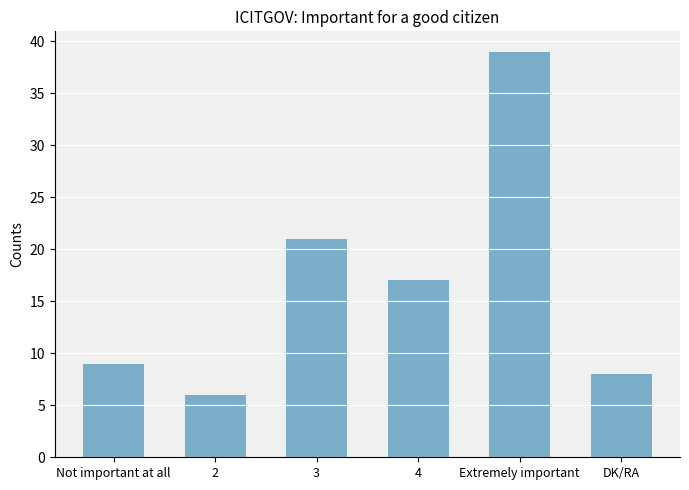

Between Not important at all and Extremely important, which is larger?

Extremely important